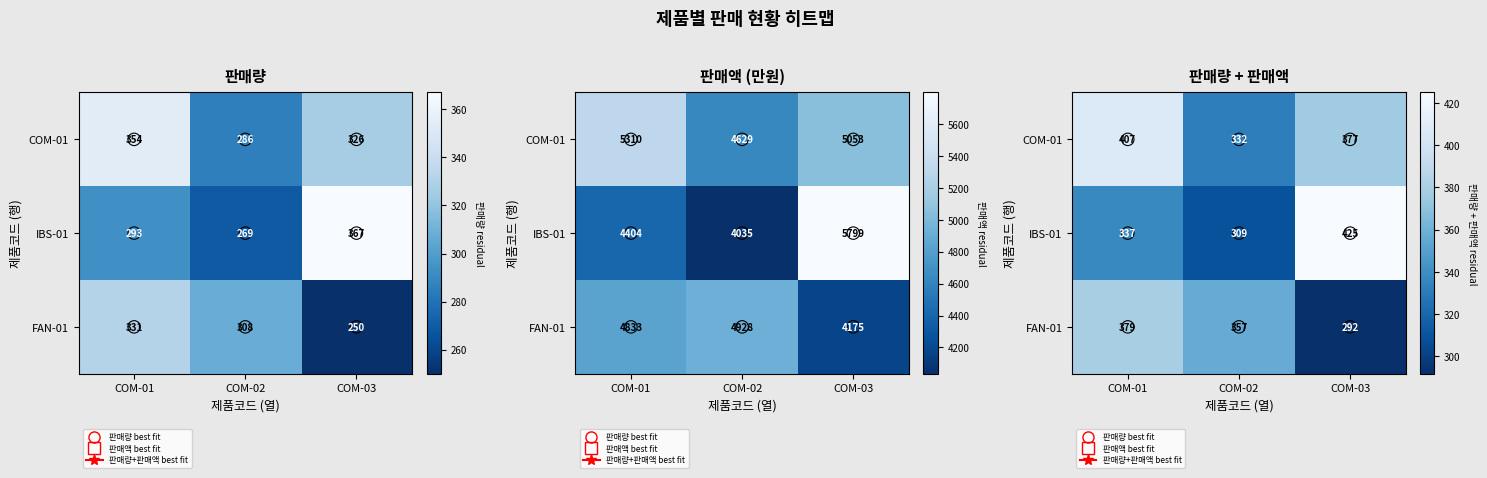

At which label is COM-01 closest to 369?

COM-03